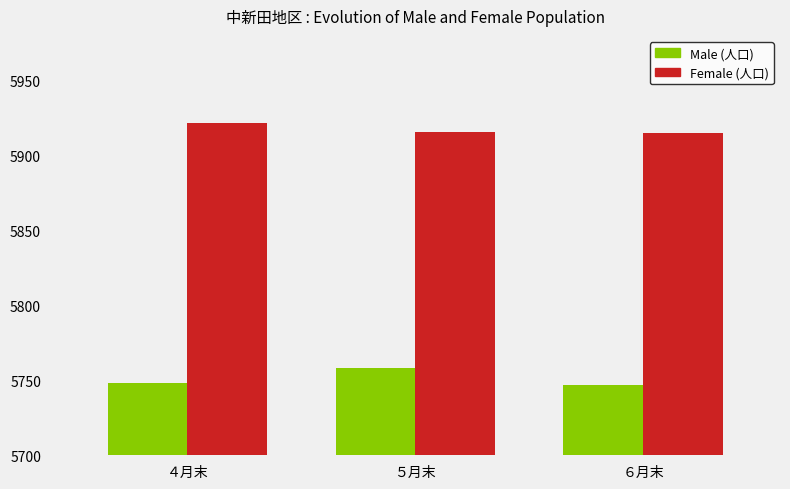

How many data points in Female (人口) are less than 5916?

1